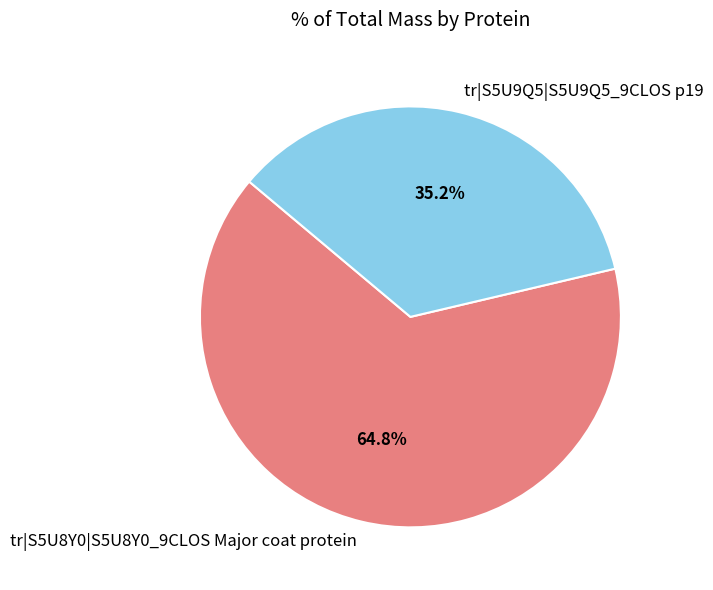

Approximately how many times larger is the value at tr|S5U9Q5|S5U9Q5_9CLOS p19 compared to tr|S5U8Y0|S5U8Y0_9CLOS Major coat protein?

0.5